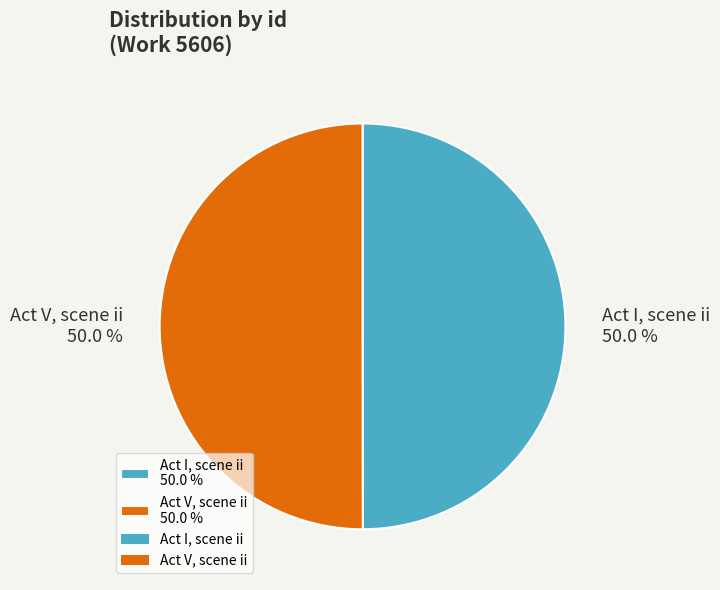

Combined, do Act I, scene ii 50.0 % and Act V, scene ii 50.0 % account for over 50%?

Yes